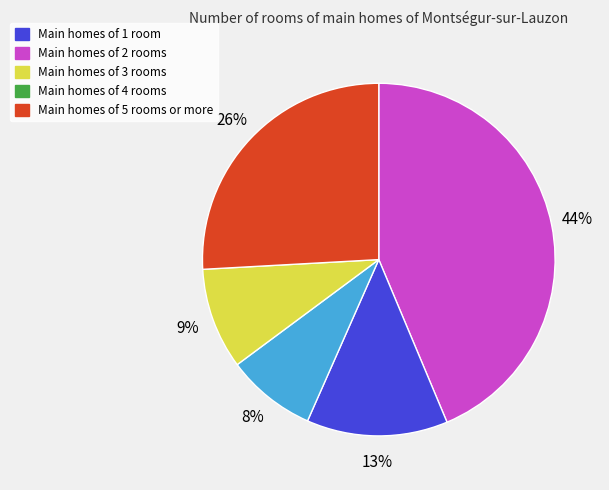

Is there any slice that represents more than half of the pie?

No